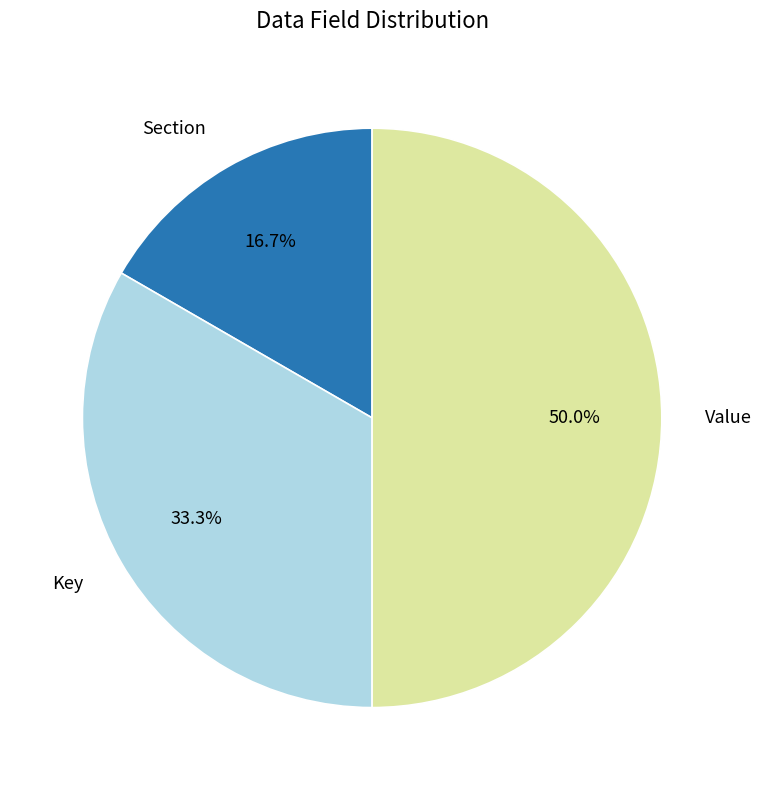

How many slices are in this pie chart?

3